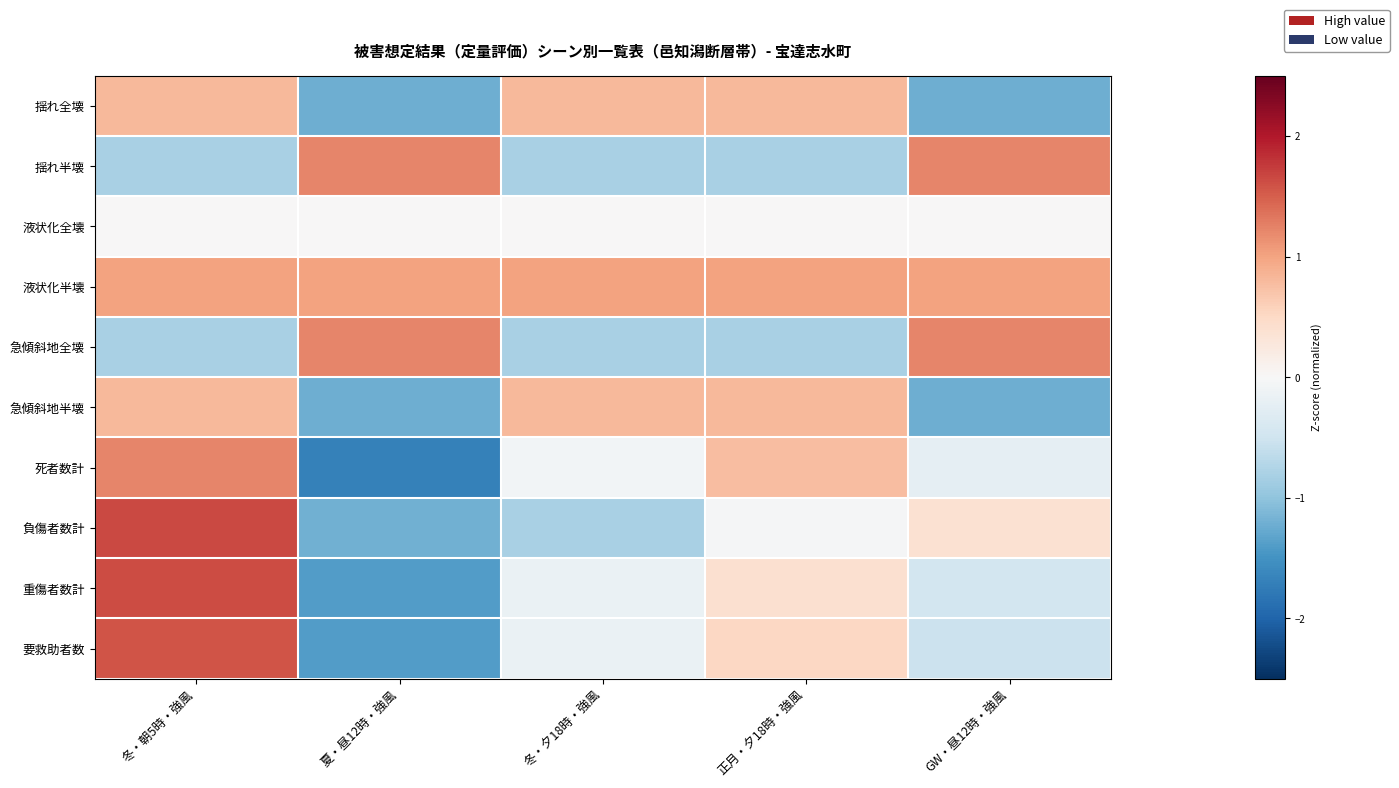

At 夏・昼12時・強風, list the series in order from largest to smallest.

揺れ半壊, 急傾斜地全壊, 液状化半壊, 液状化全壊, 負傷者数計, 急傾斜地半壊, 揺れ全壊, 要救助者数, 重傷者数計, 死者数計